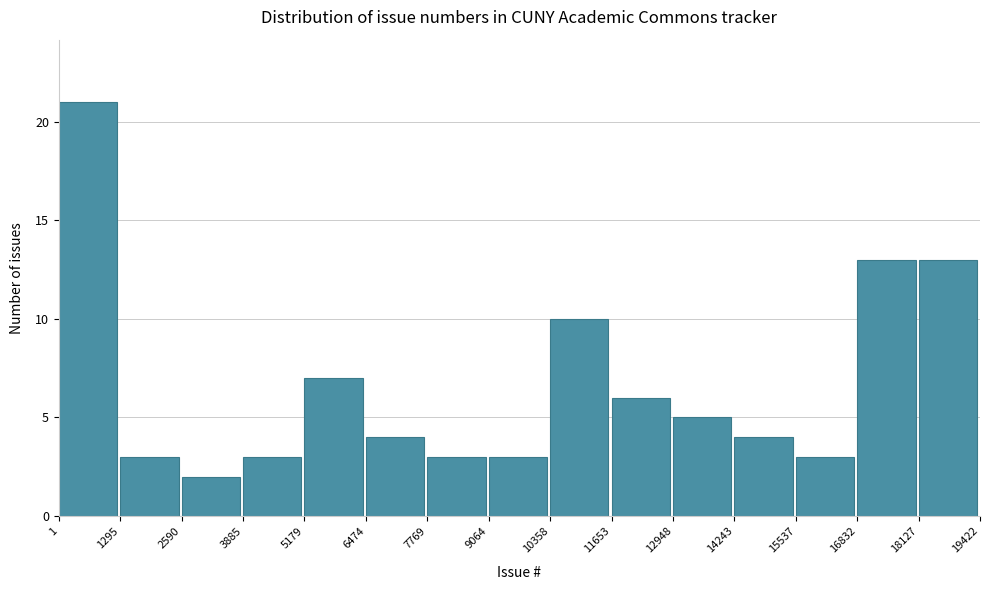

Which range on the x-axis has the tallest bar?

1 to 1295